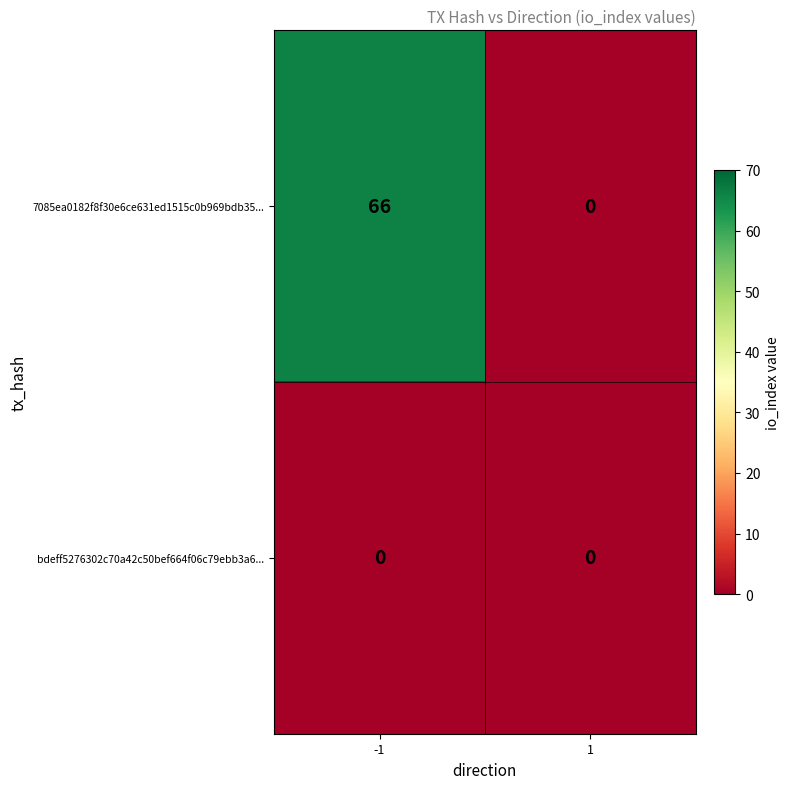

Reading left to right, extract all data points from this chart.

7085ea0182f8f30e6ce631ed1515c0b969bdb35...: 66	0
bdeff5276302c70a42c50bef664f06c79ebb3a6...: 0	0